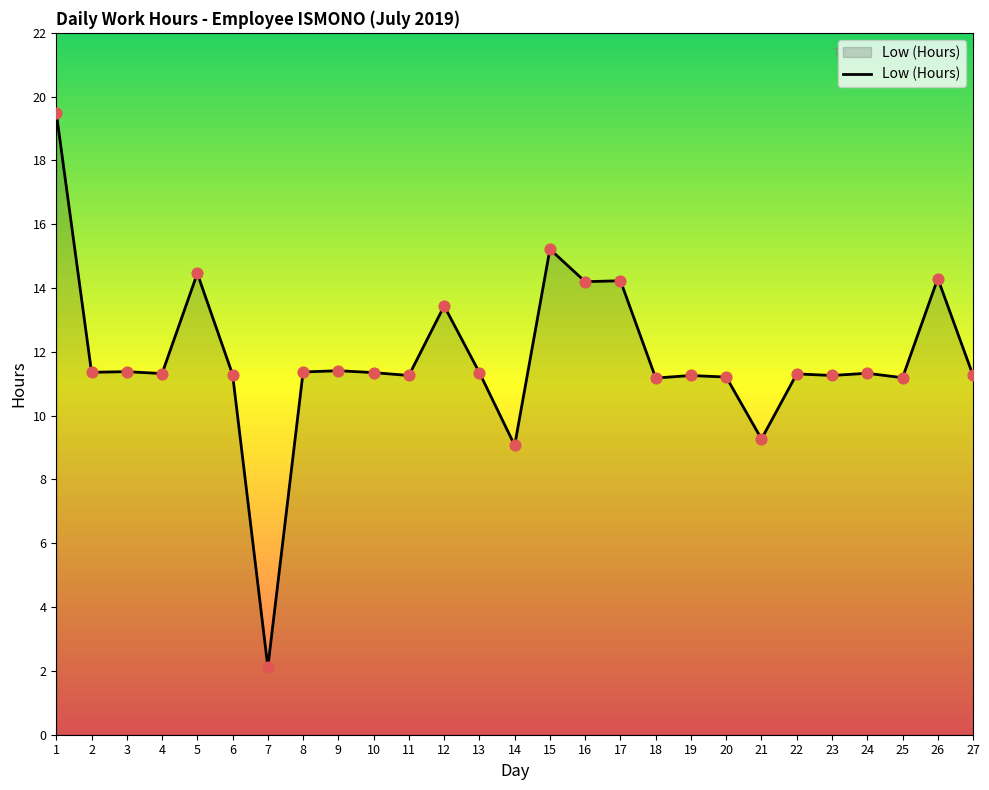

Between 13 and 26, which is larger?

26